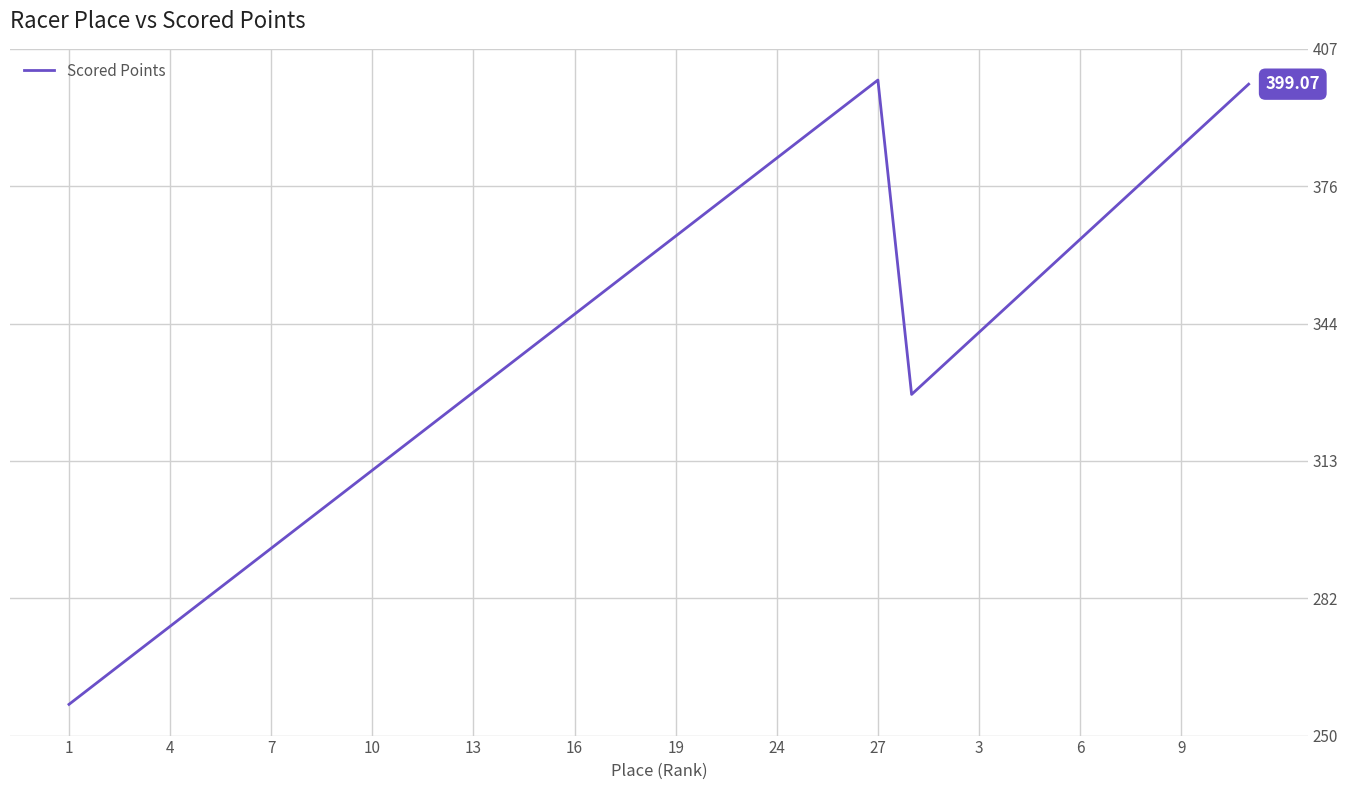

What is the difference between the second highest and second lowest values?

135.6